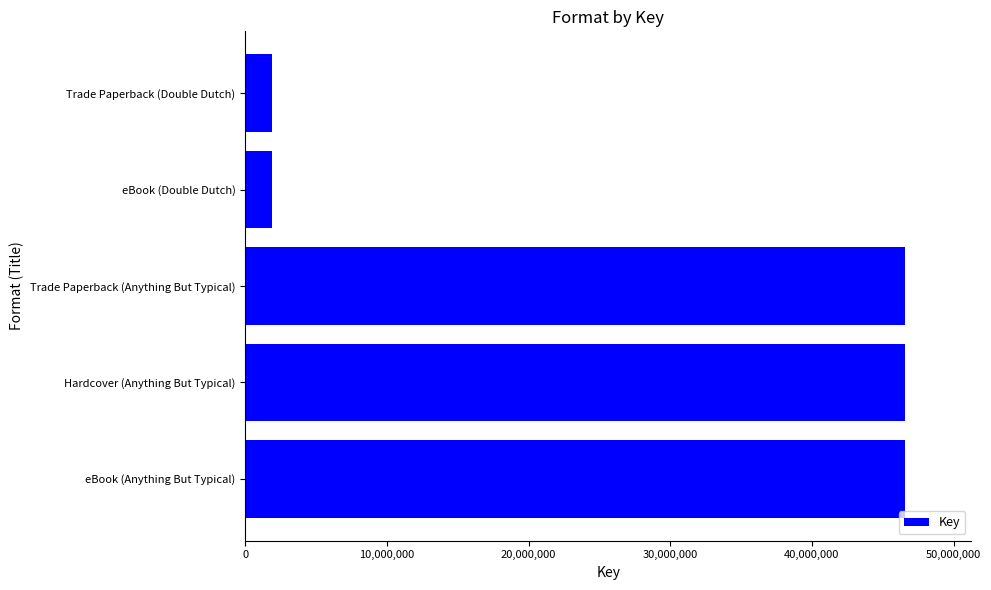

True or false: the data shows 71903060 at Trade Paperback (Anything But Typical).

False